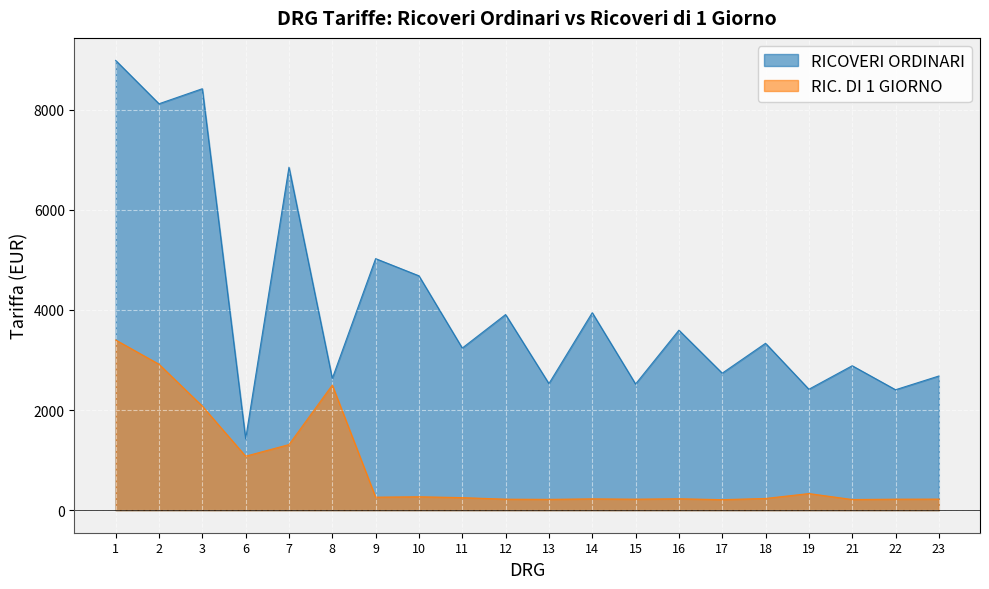

True or false: RIC. DI 1 GIORNO and RICOVERI ORDINARI cross at least once.

False